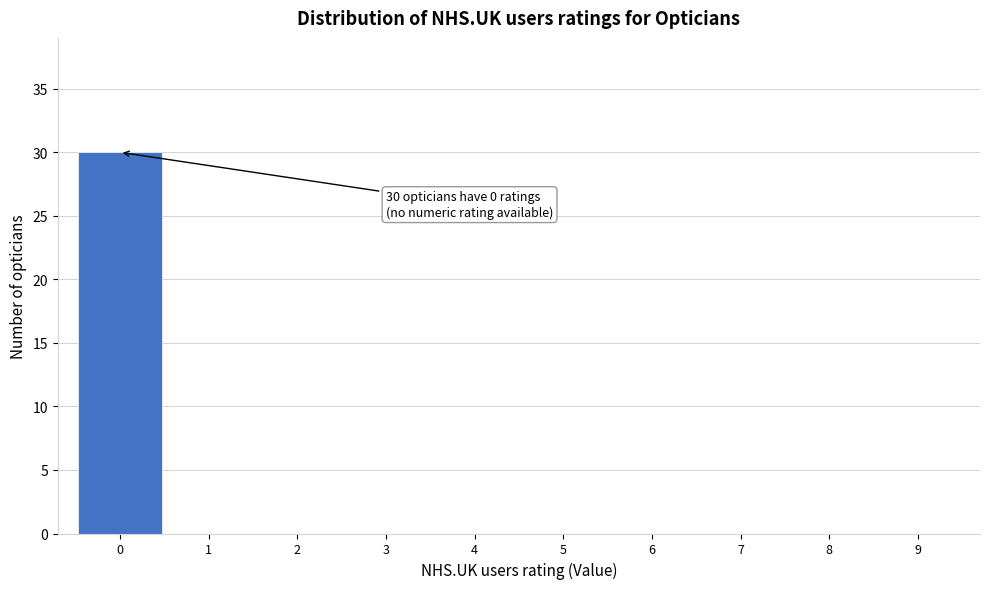

Reading left to right, list all the values displayed in this chart.

0=30	1=0	2=0	3=0	4=0	5=0	6=0	7=0	8=0	9=0